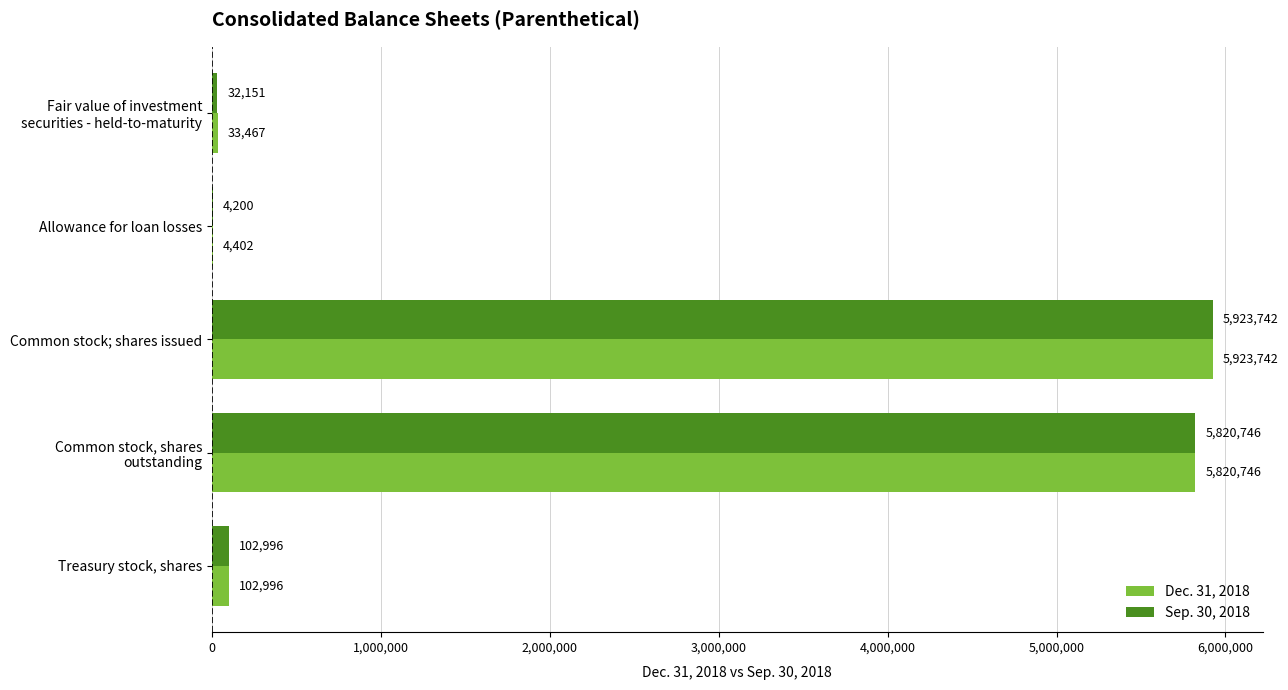

At which label does Sep. 30, 2018 reach its peak?

Common stock; shares issued